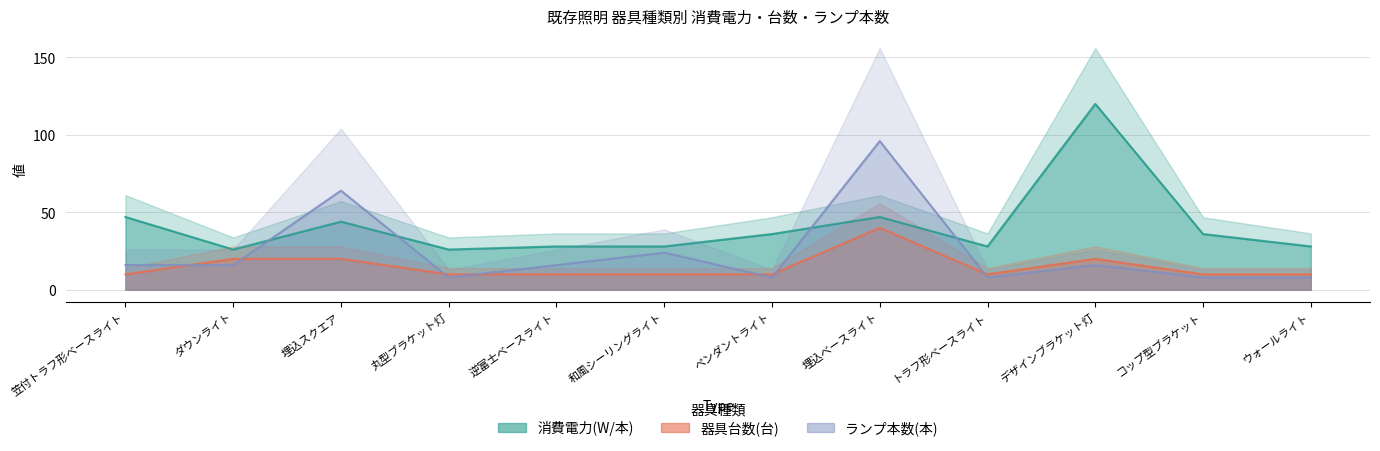

How many interior local valleys does the 消費電力(W/本) series have?

3